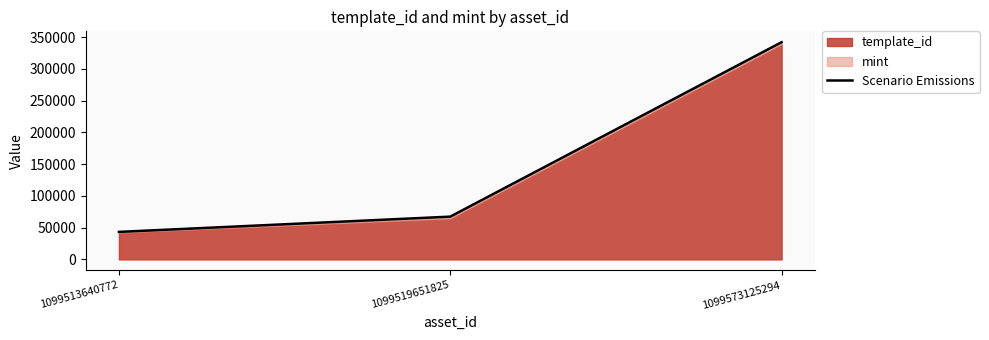

Which has a higher value, 1099573125294 or 1099519651825?

1099573125294